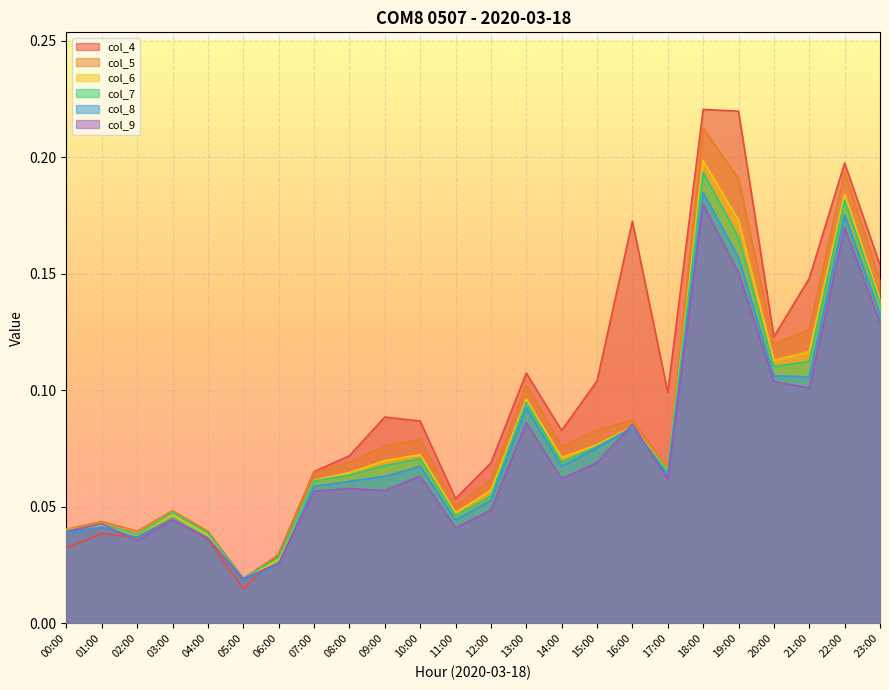

At which label is col_5 closest to 0?

05:00